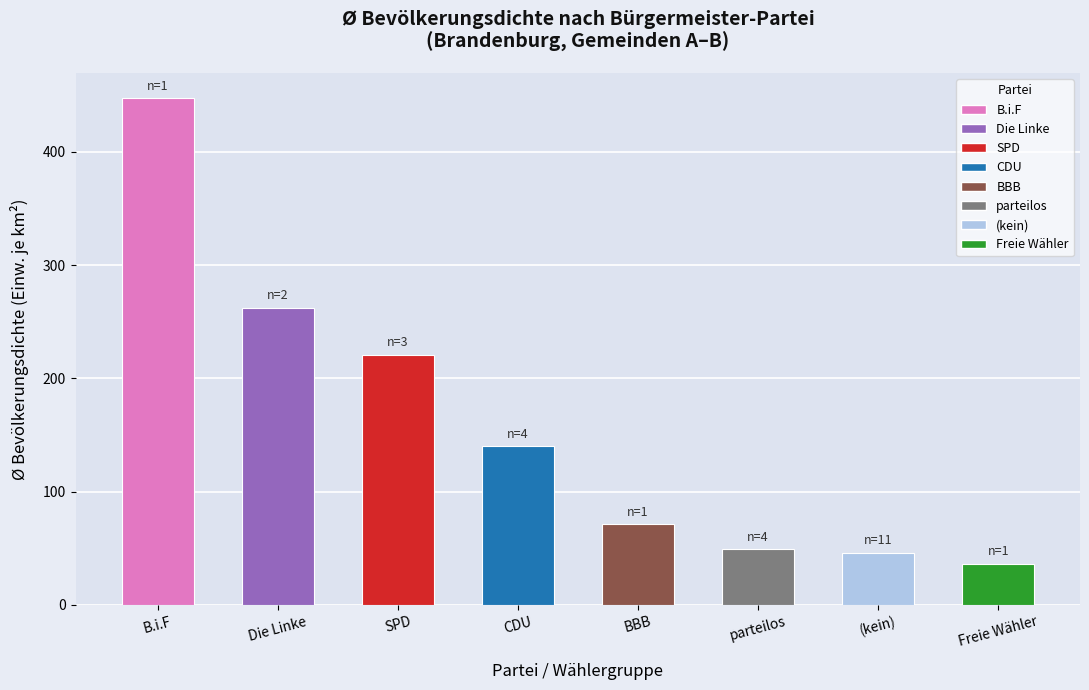

What is the sum of the values at Die Linke and BBB?

333.5